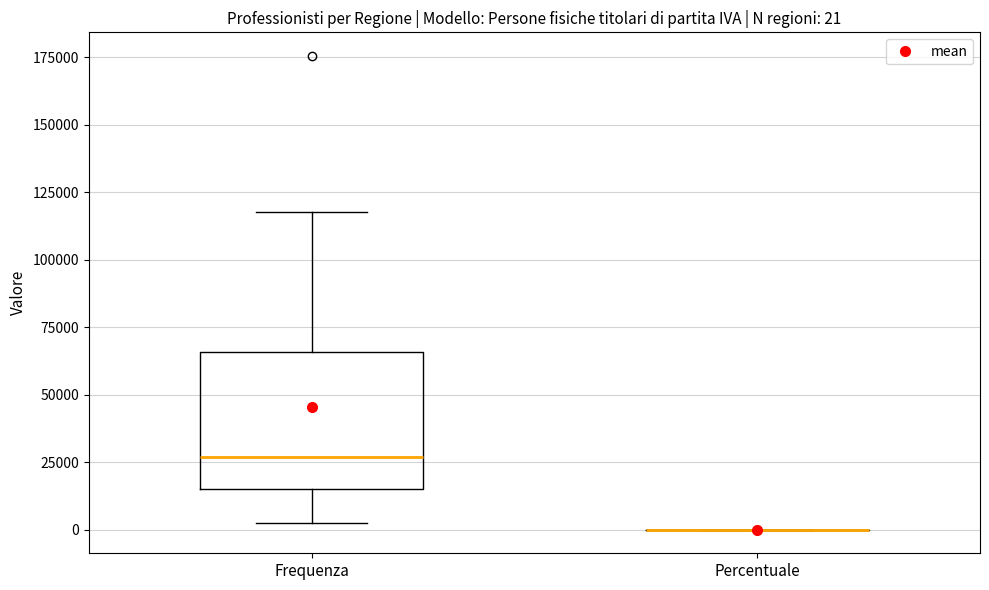

Comparing the boxes themselves (not the whiskers), which one is the tallest?

Frequenza